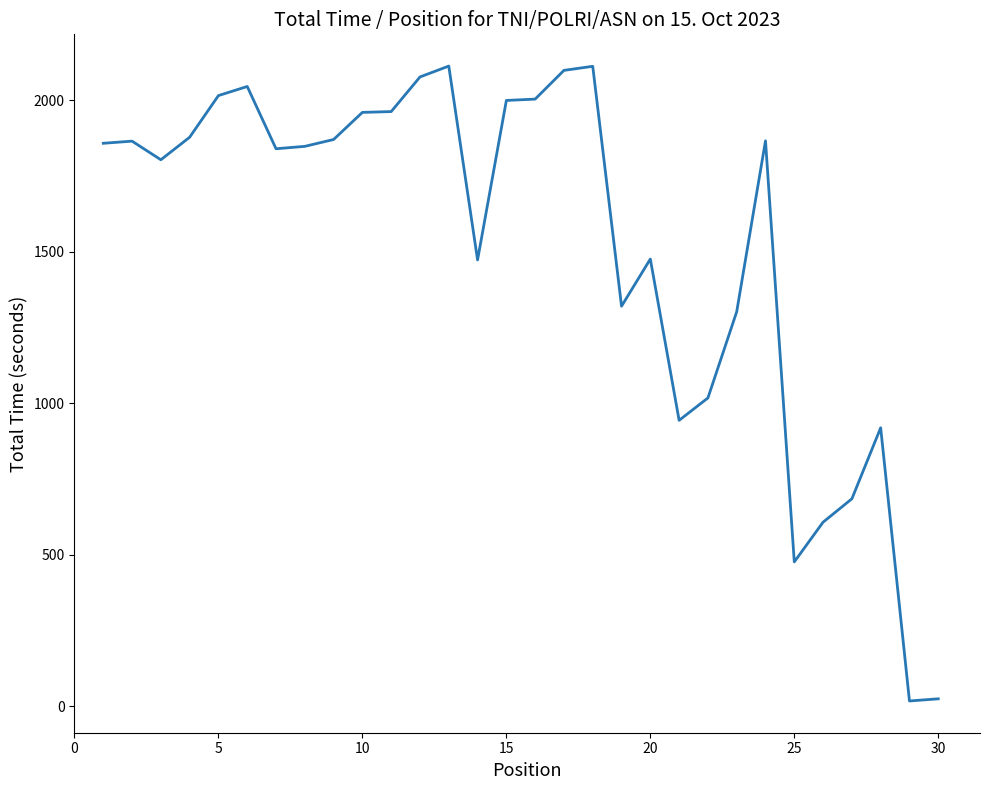

How many categories are shown in the chart?

30